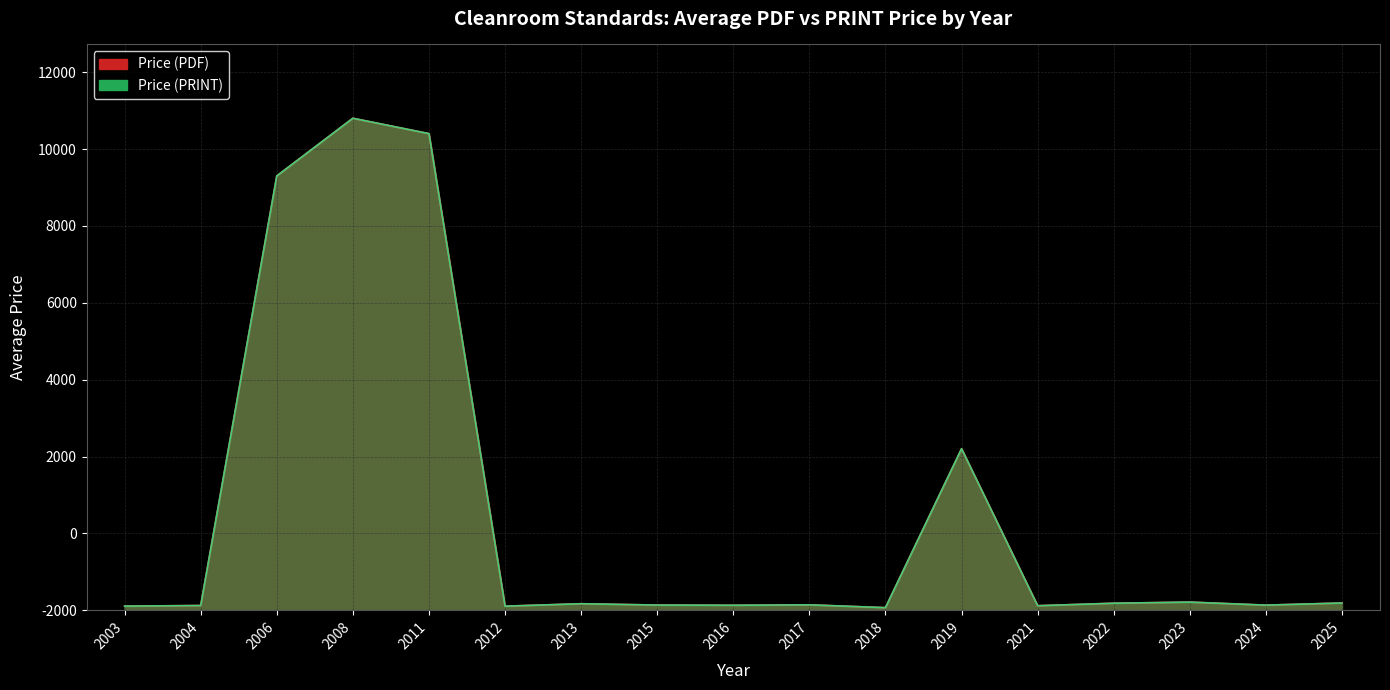

What is the difference between the second highest and minimum values in the Price (PDF) series?

12400.0